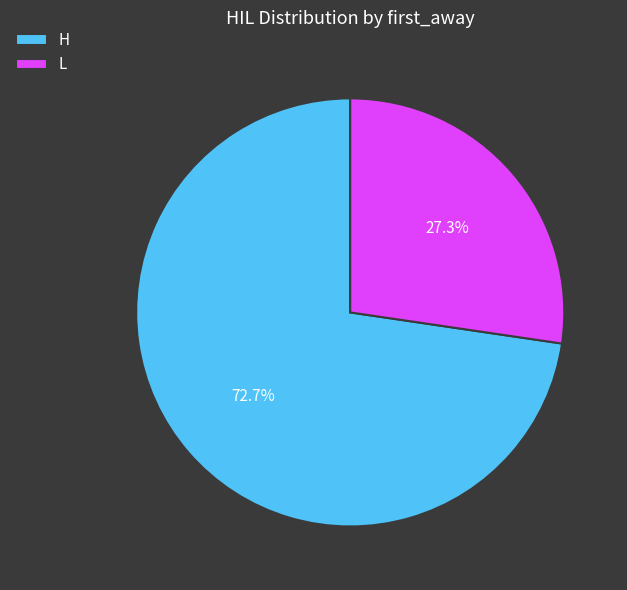

Is there any slice that represents more than half of the pie?

Yes